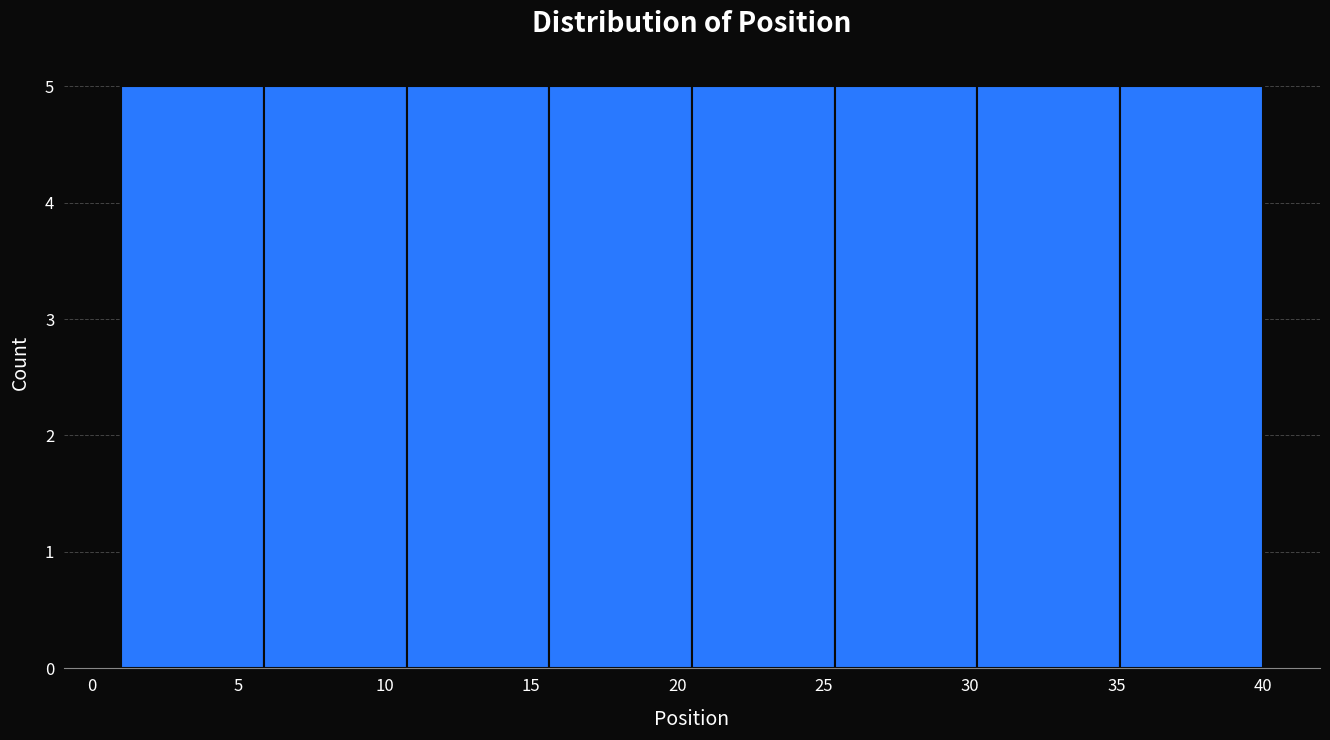

Reading left to right, list every bar in this chart as the range it spans on the x-axis followed by its height. Neither the bar edges nor the heights are printed on the chart, so give them approximately, as read against the axes.

1.0 to 6.0: 5
6.0 to 11.0: 5
11.0 to 15.5: 5
15.5 to 20.5: 5
20.5 to 25.5: 5
25.5 to 30.5: 5
30.5 to 35.0: 5
35.0 to 40.0: 5